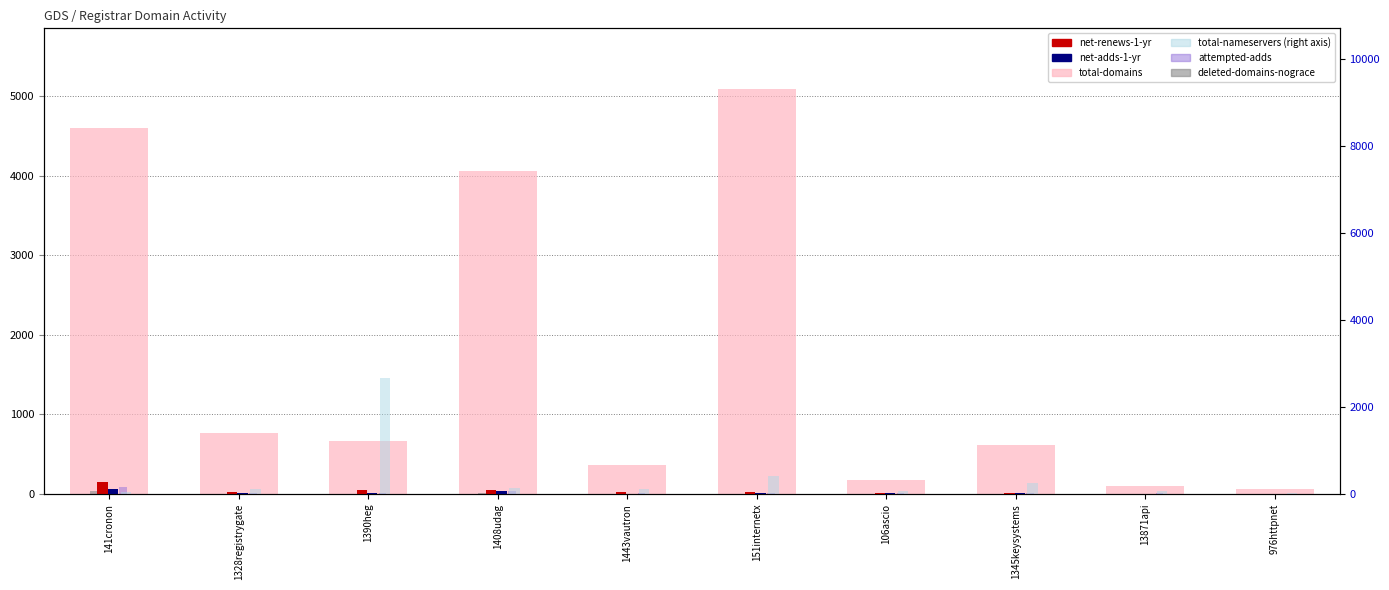

What is the average value of the total-nameservers series?

394